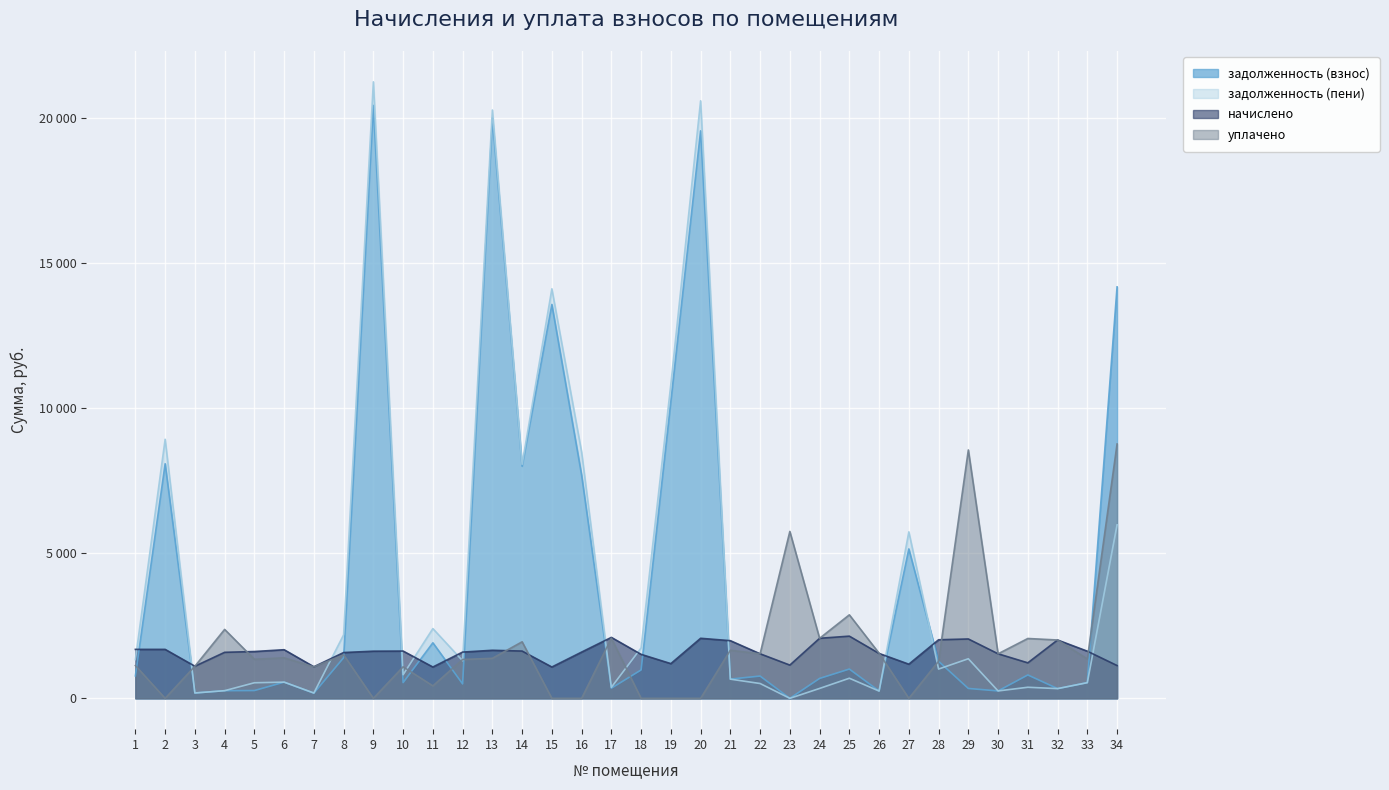

At which category does the chart reach its peak across all series?

9